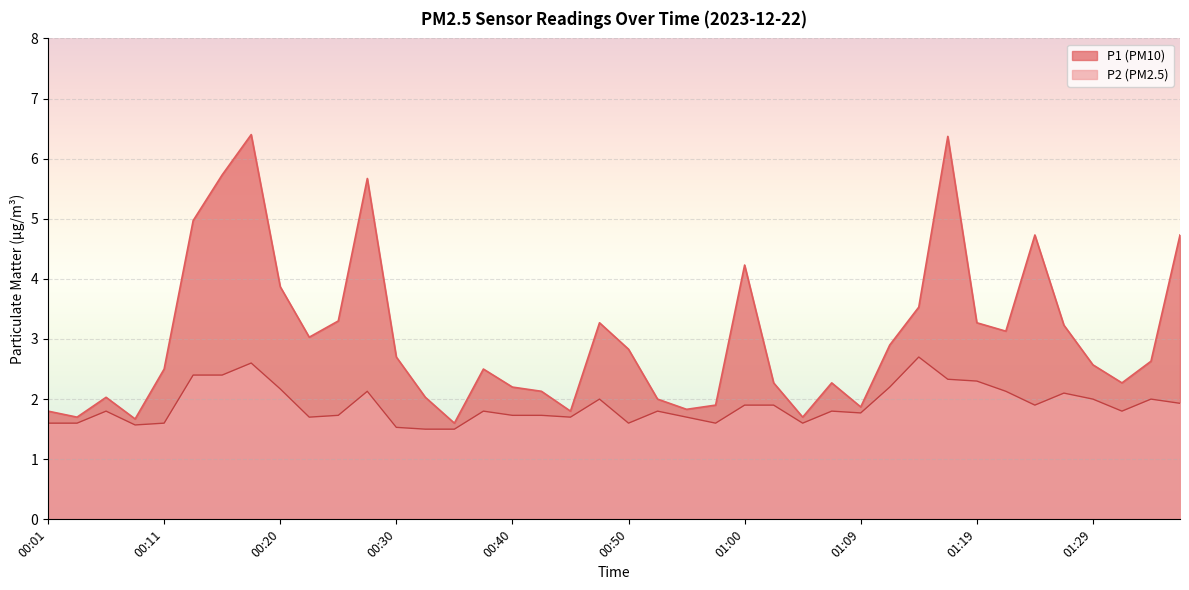

What are all the series names shown in the legend?

P1 (PM10), P2 (PM2.5)